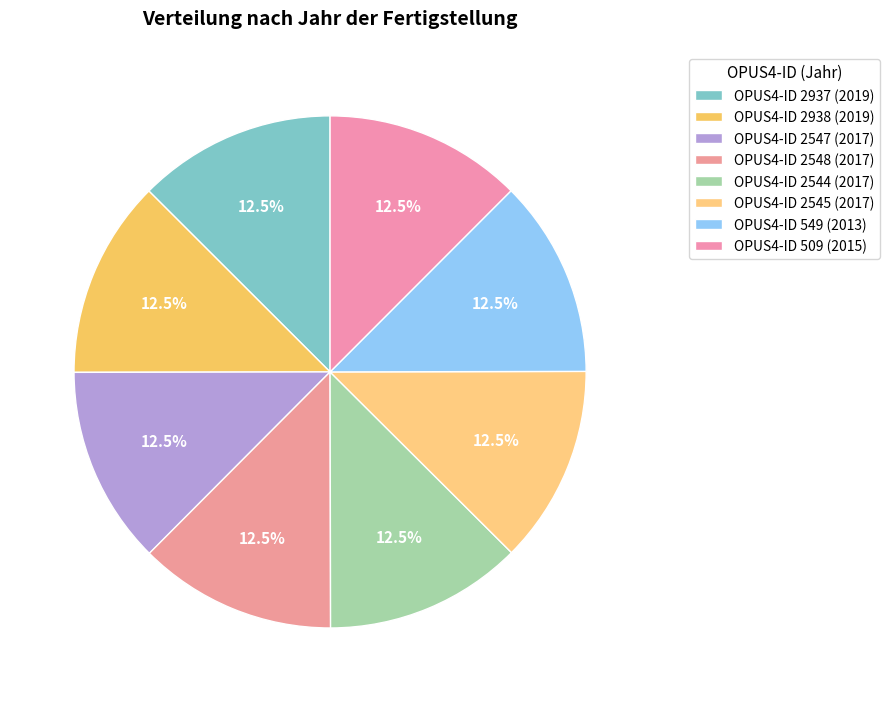

How many slices are in this pie chart?

8